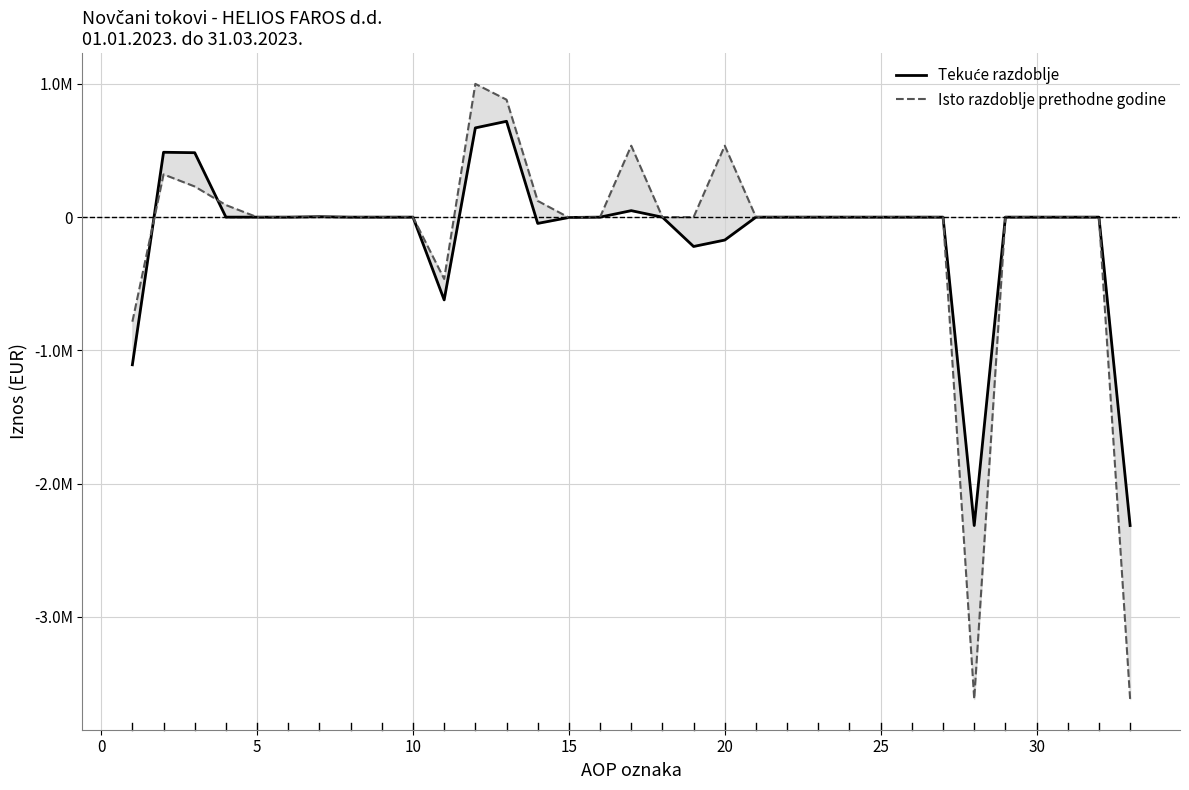

What are all the series names shown in the legend?

Tekuće razdoblje, Isto razdoblje prethodne godine